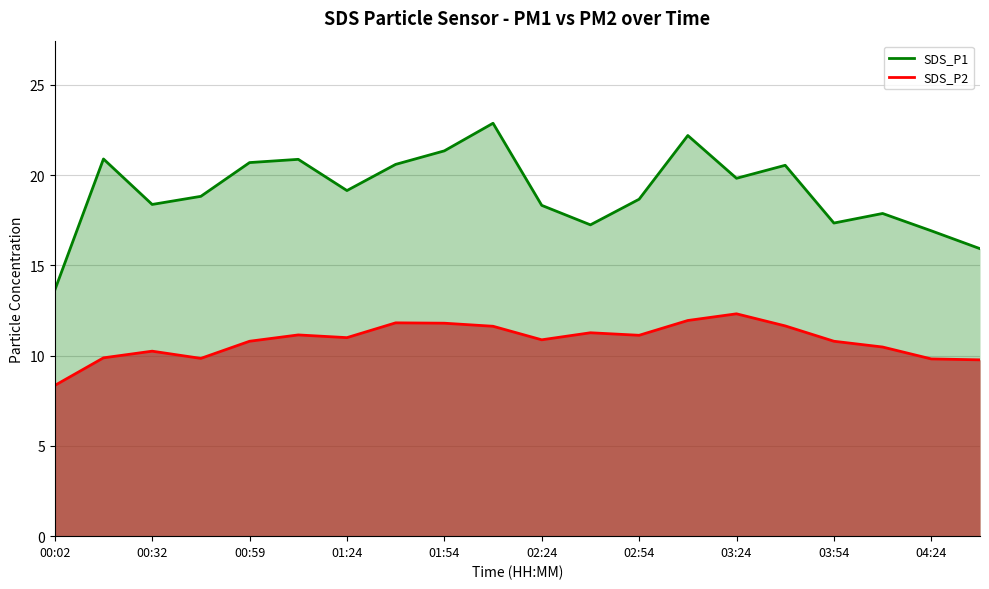

What is the spread (max minus min) of values at 03:54?

6.6